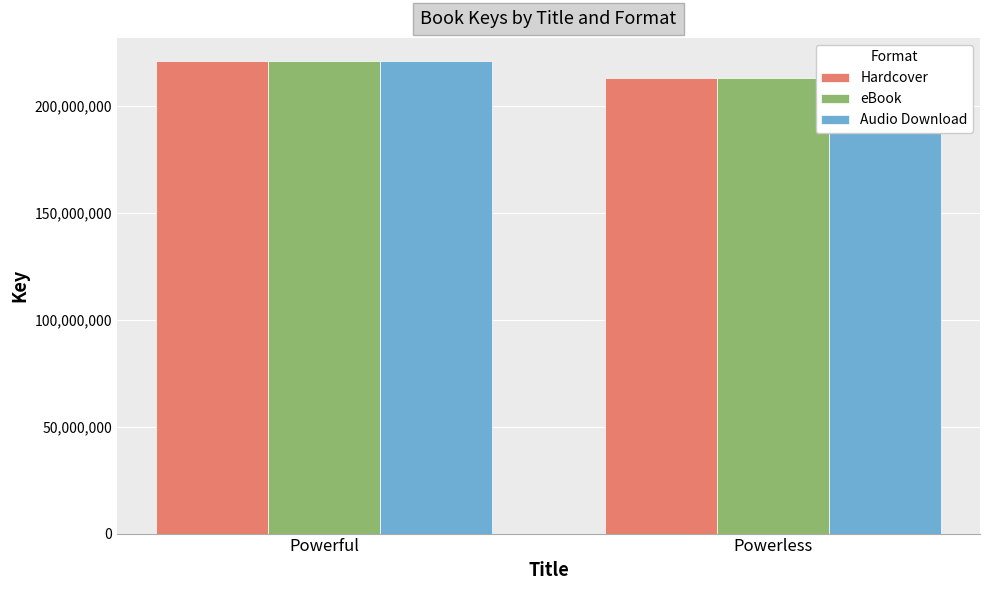

At which label is Hardcover closest to 216970543?

Powerful